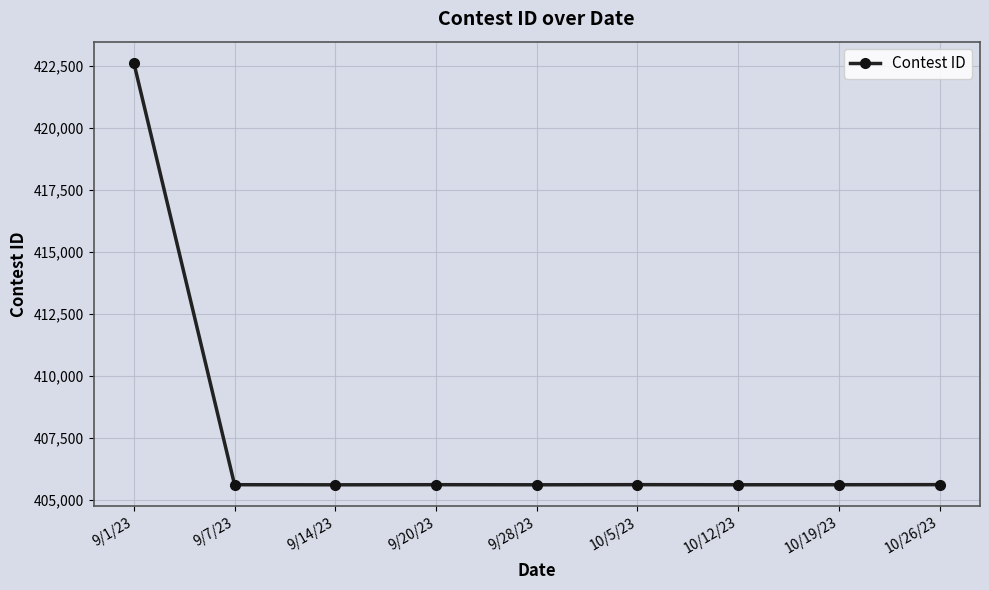

What is the value of the 2nd point from the left?

405615